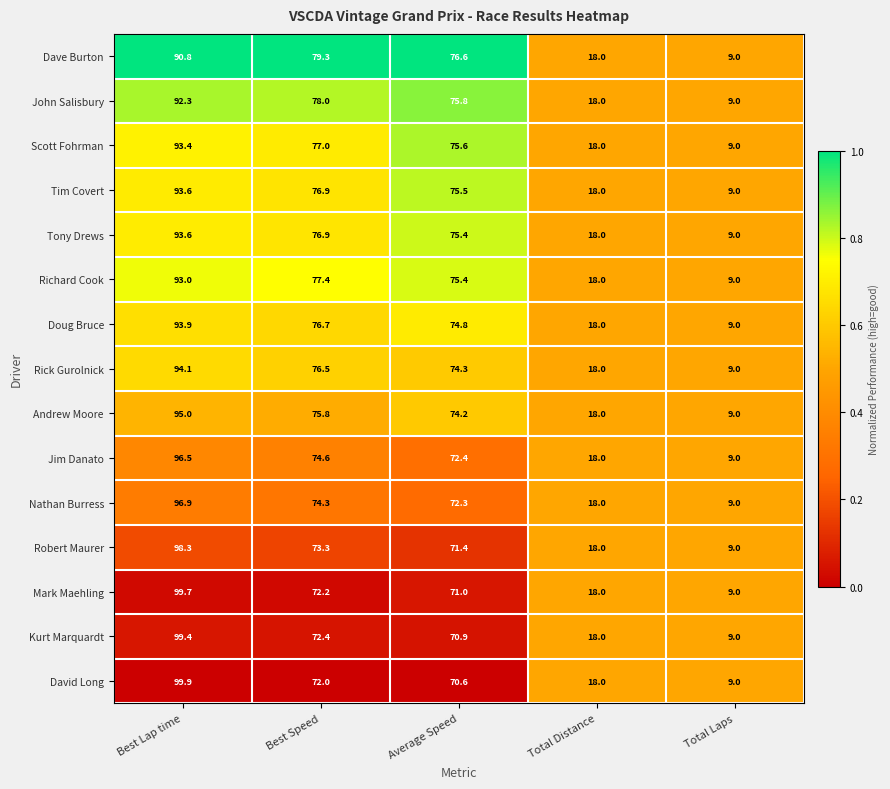

What is the difference between the second highest and minimum values in the Andrew Moore series?

66.8